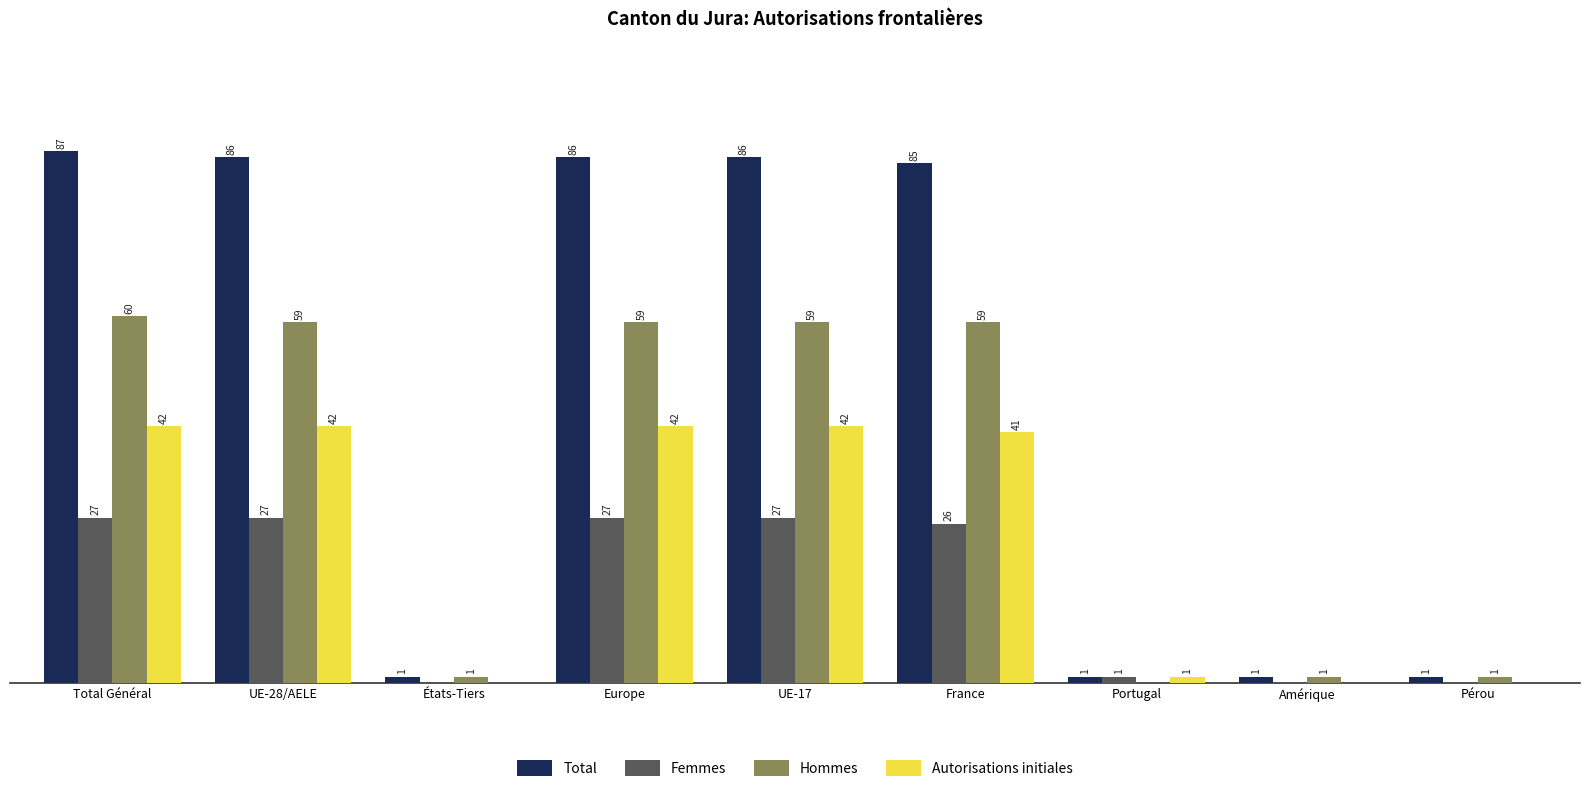

Which series has the largest total across all categories?

Total